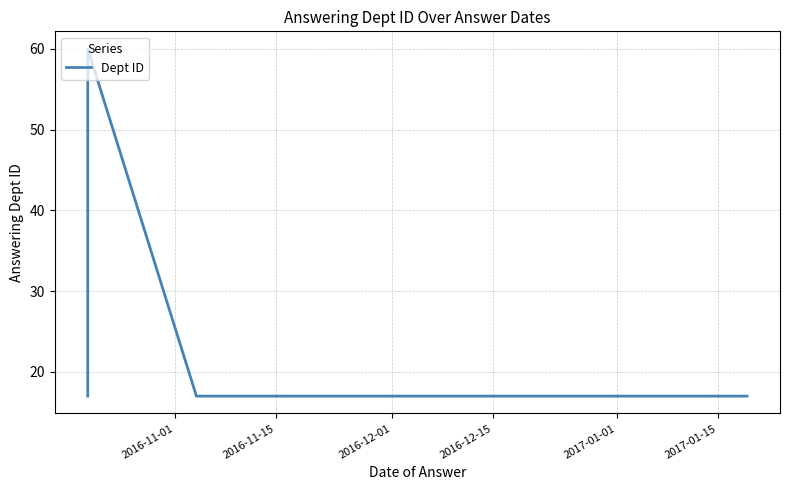

The chart shows a value of 8 at 7. True or false?

False